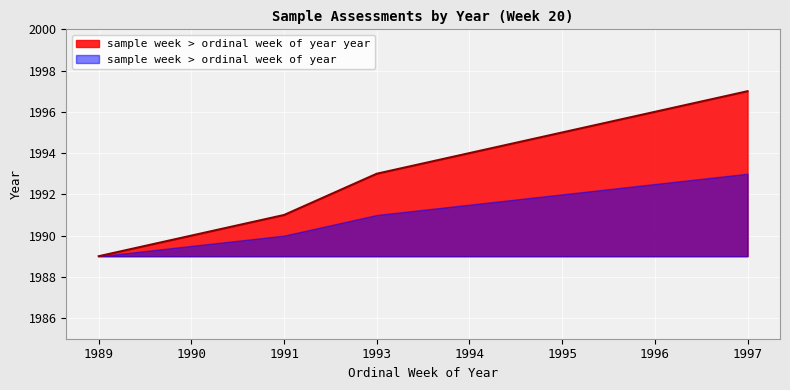

At 1996, list the series in order from smallest to largest.

sample week > ordinal week of year, sample week > ordinal week of year year